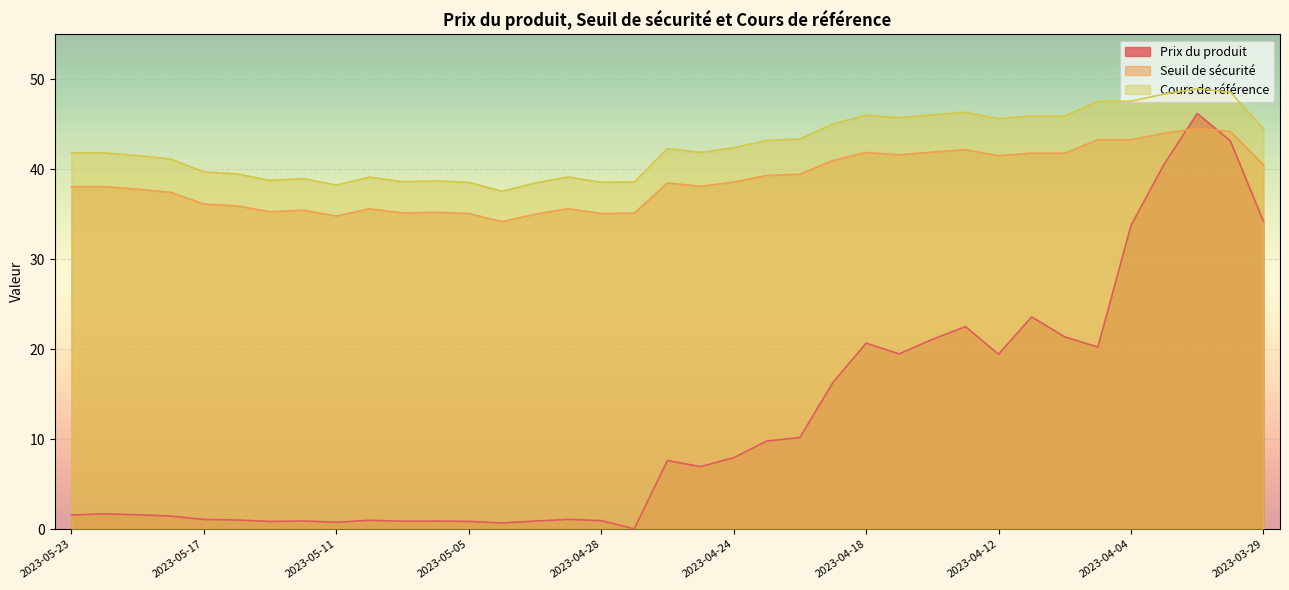

True or false: Seuil de sécurité has more than 1 points higher than both neighbors.

True